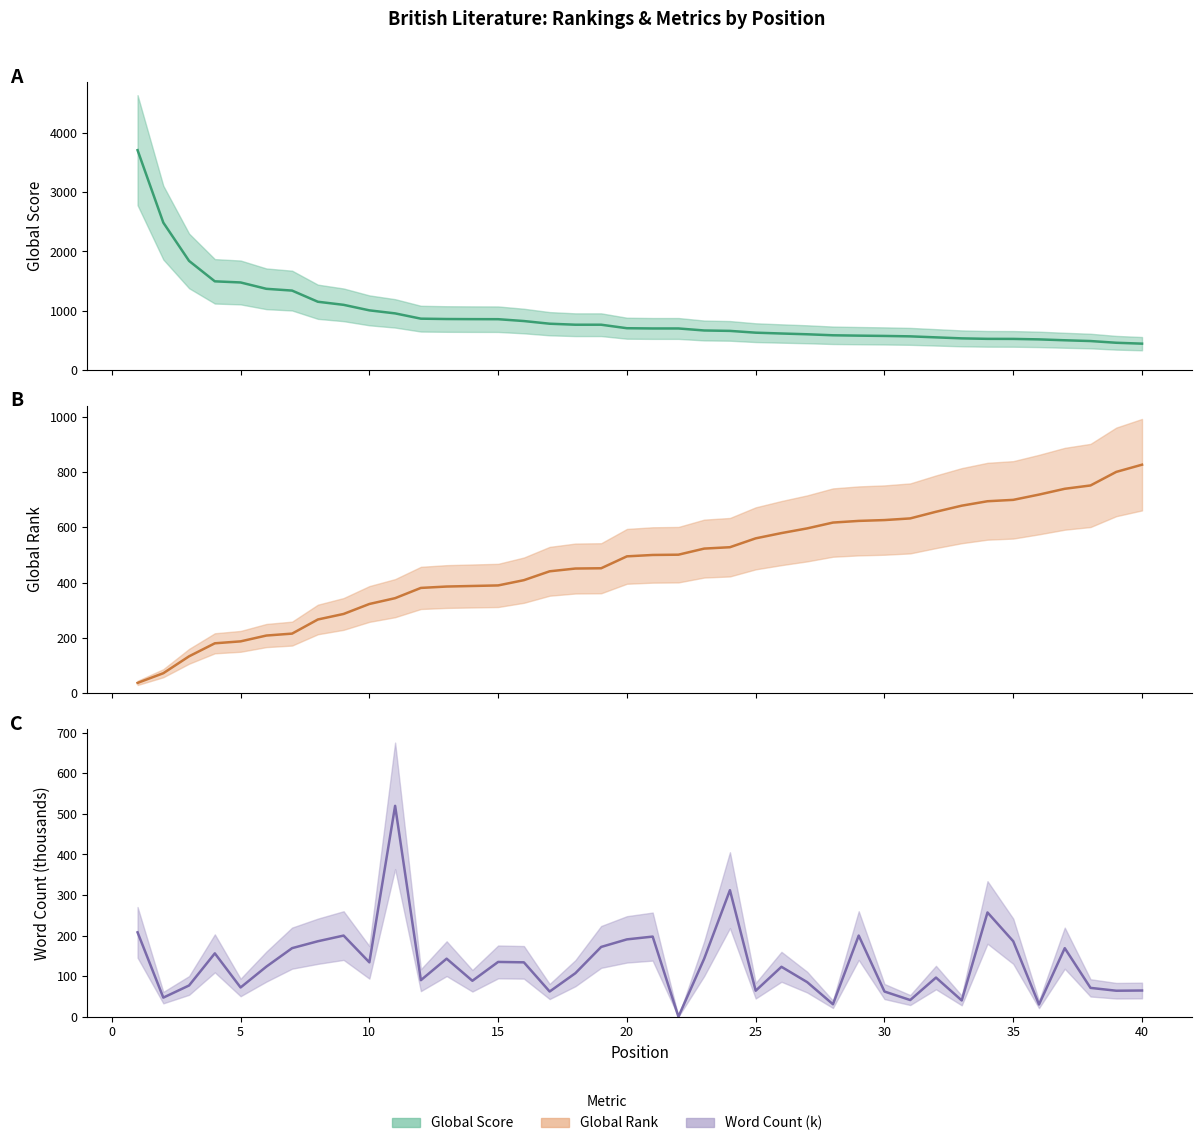

At which category is the sum across all series the highest?

1